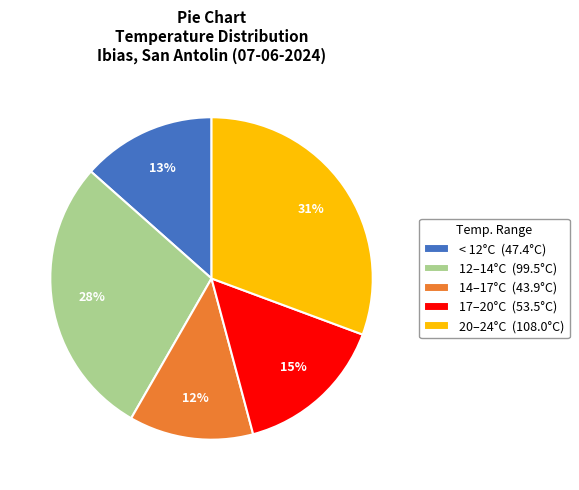

Approximately how many times larger is the value at < 12°C (47.4°C) compared to 17–20°C (53.5°C)?

0.9